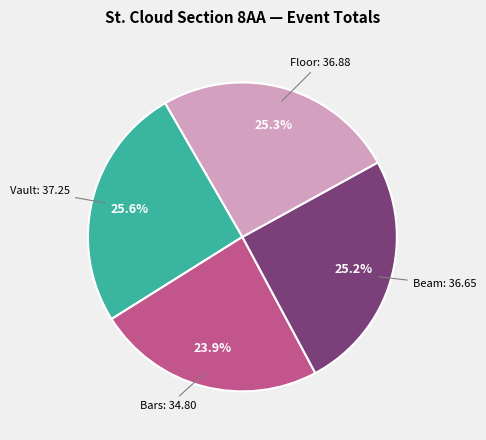

Is there a majority slice in this chart?

No